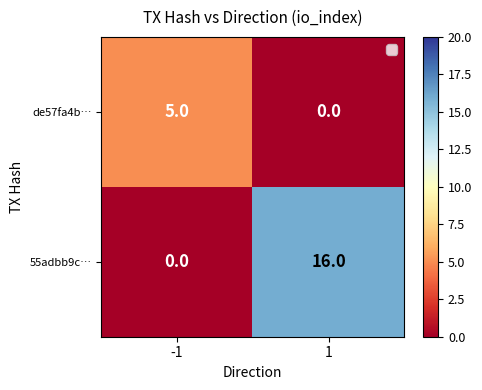

Is the value of de57fa4b… at -1 greater than the value of 55adbb9c… at 1?

No